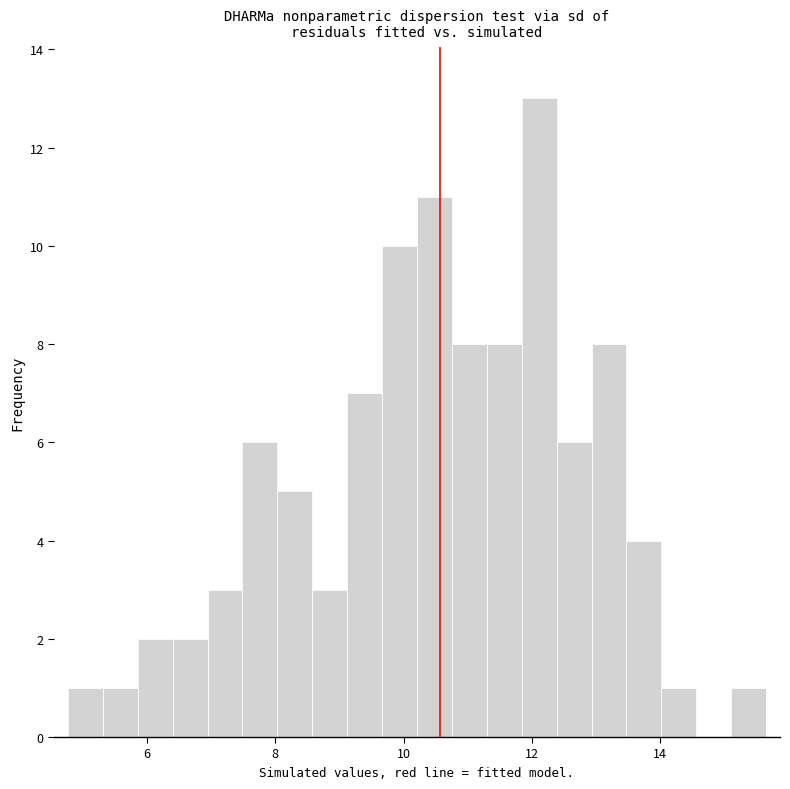

Around what value on the x-axis is the tallest bar? Give the approximate position of its centre, as read against the axis.

12.2